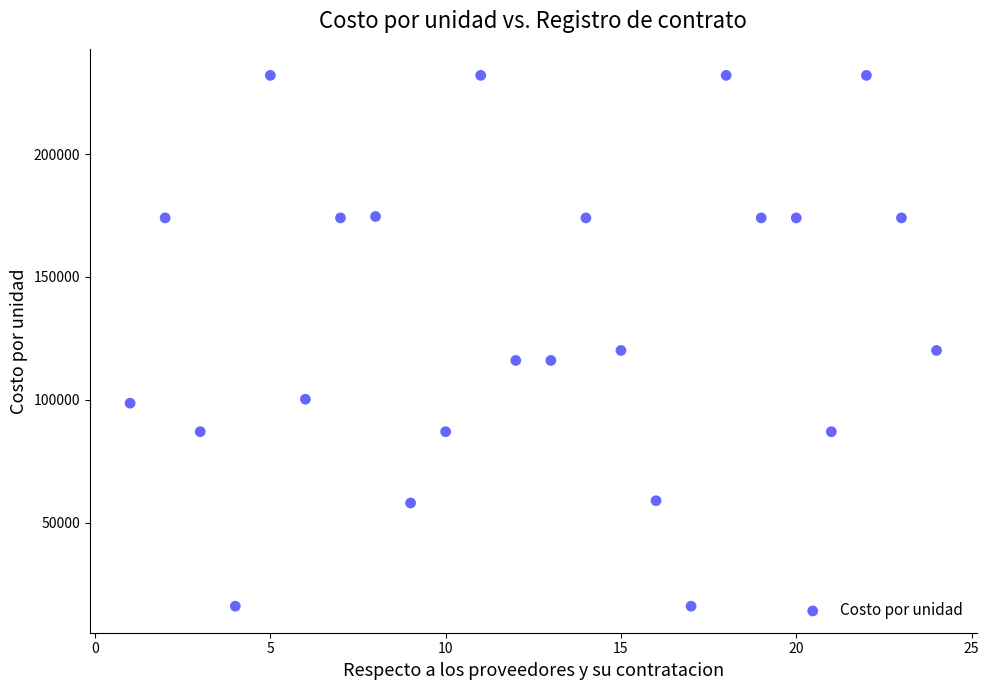

What is the range of X values (max minus min)?

23.0